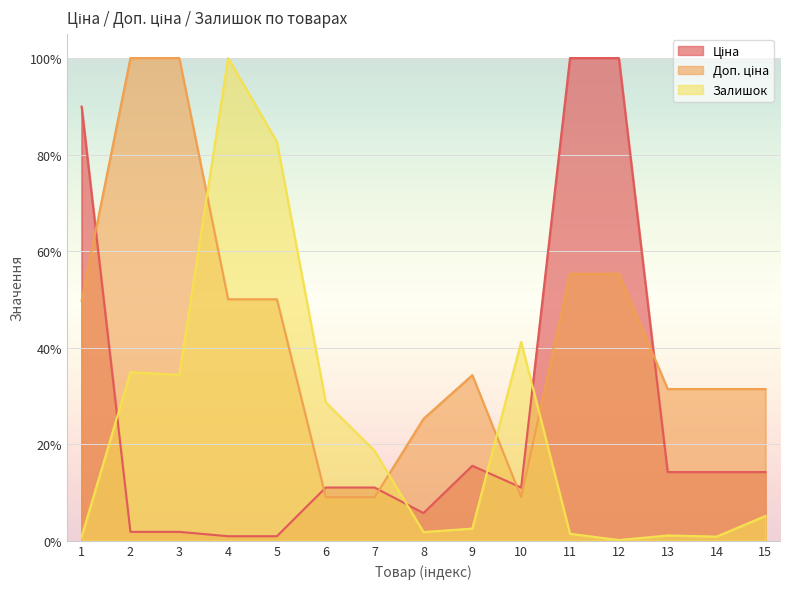

Which series has the largest total across all categories?

Доп. ціна